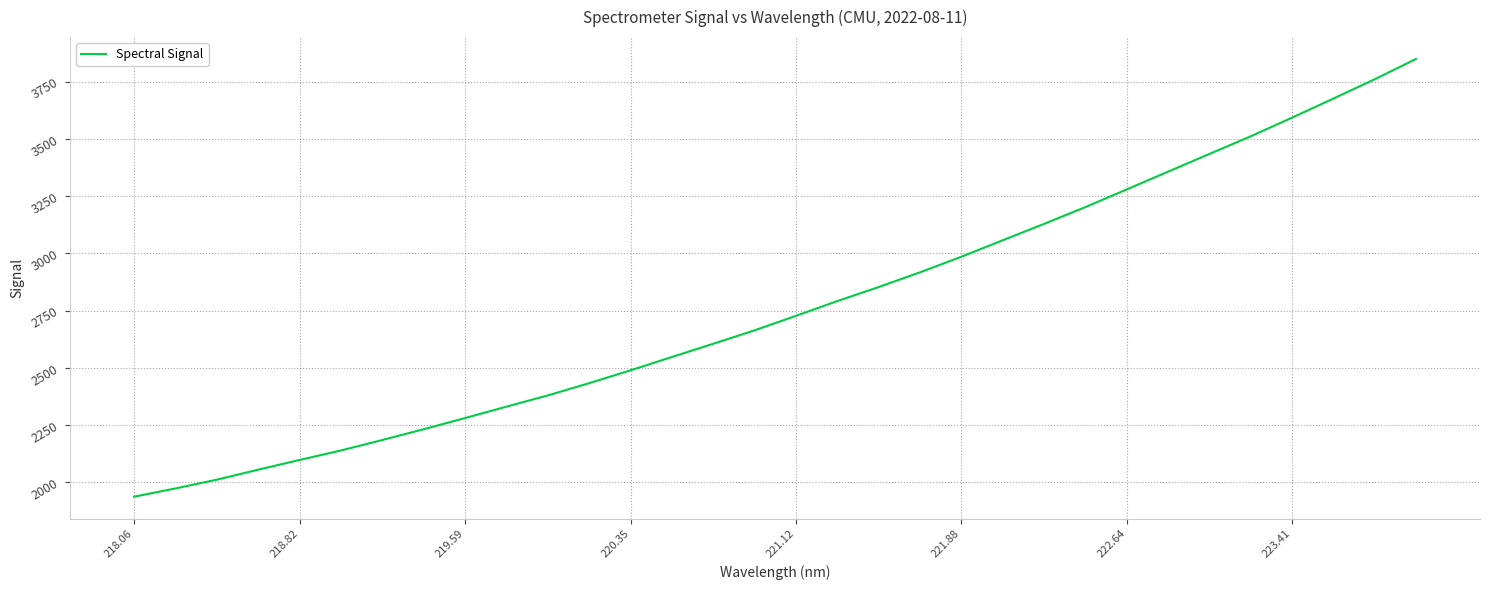

What is the smallest value displayed?

1937.2